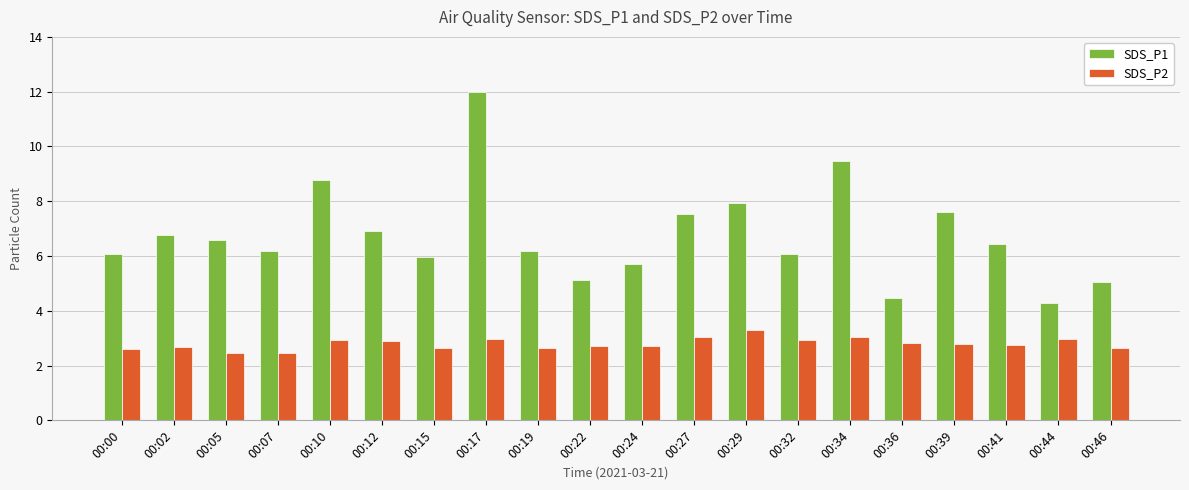

Which series has the largest range (max minus min)?

SDS_P1